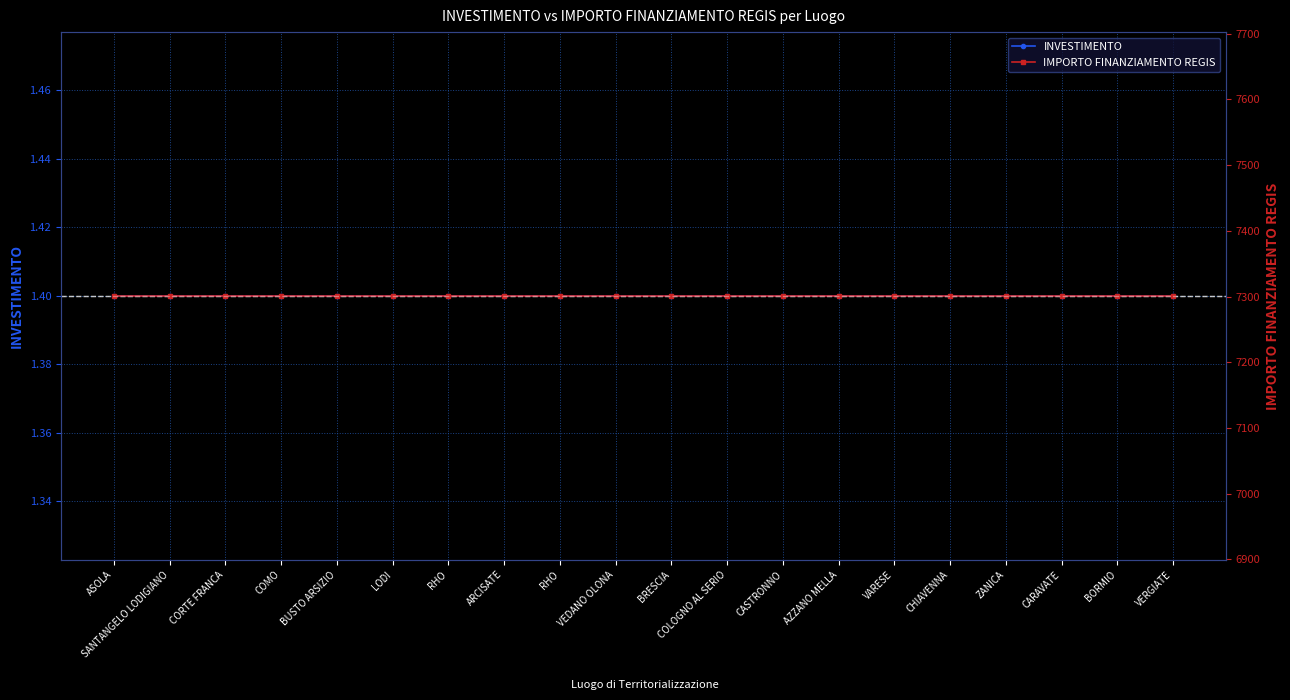

Is the value of IMPORTO FINANZIAMENTO REGIS at COMO greater than the value of INVESTIMENTO at COLOGNO AL SERIO?

Yes